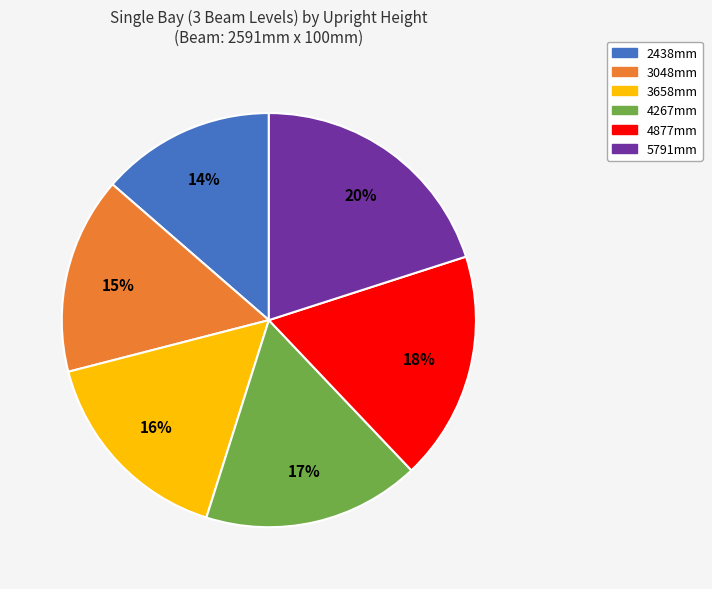

To the nearest percent, what portion does 2438mm represent?

14%